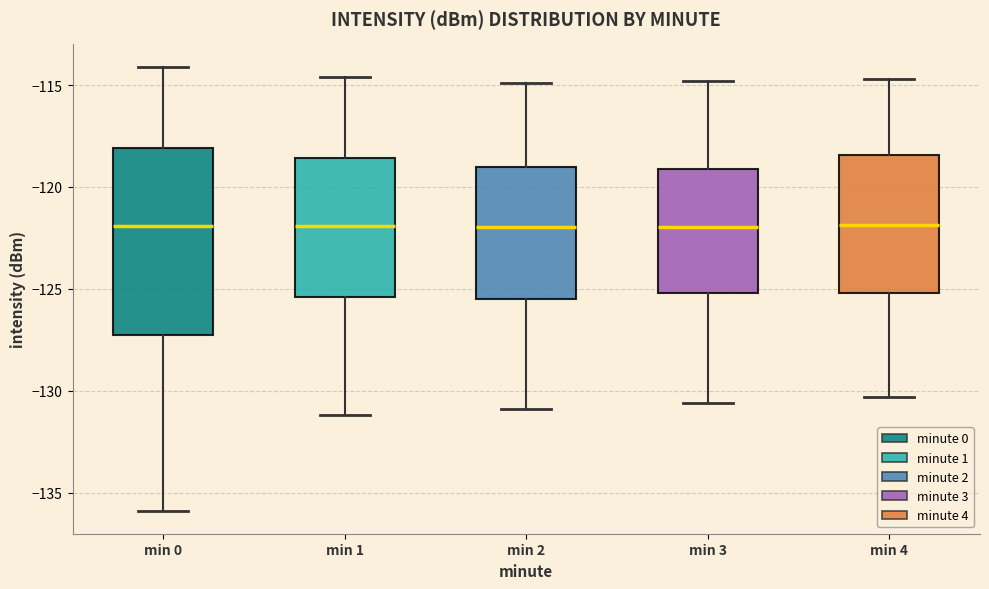

Reading left to right, read every box against the y-axis: the position of its median line, the range the box covers, and the ends of its whiskers. The values are not printed on the chart, so give them approximately, as read against the axis.

min 0: median -122.0, box -127.0 to -118.0, whiskers -136.0 to -114.0
min 1: median -122.0, box -125.5 to -118.5, whiskers -131.0 to -114.5
min 2: median -122.0, box -125.5 to -119.0, whiskers -131.0 to -115.0
min 3: median -122.0, box -125.0 to -119.0, whiskers -130.5 to -115.0
min 4: median -122.0, box -125.0 to -118.5, whiskers -130.5 to -114.5